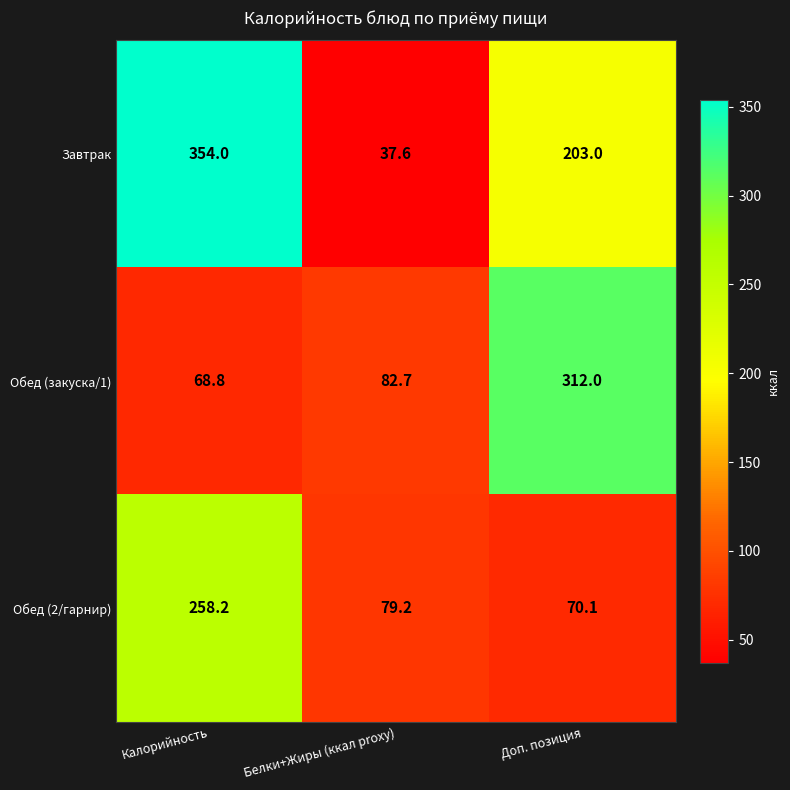

At which category is the sum across all series the highest?

Калорийность